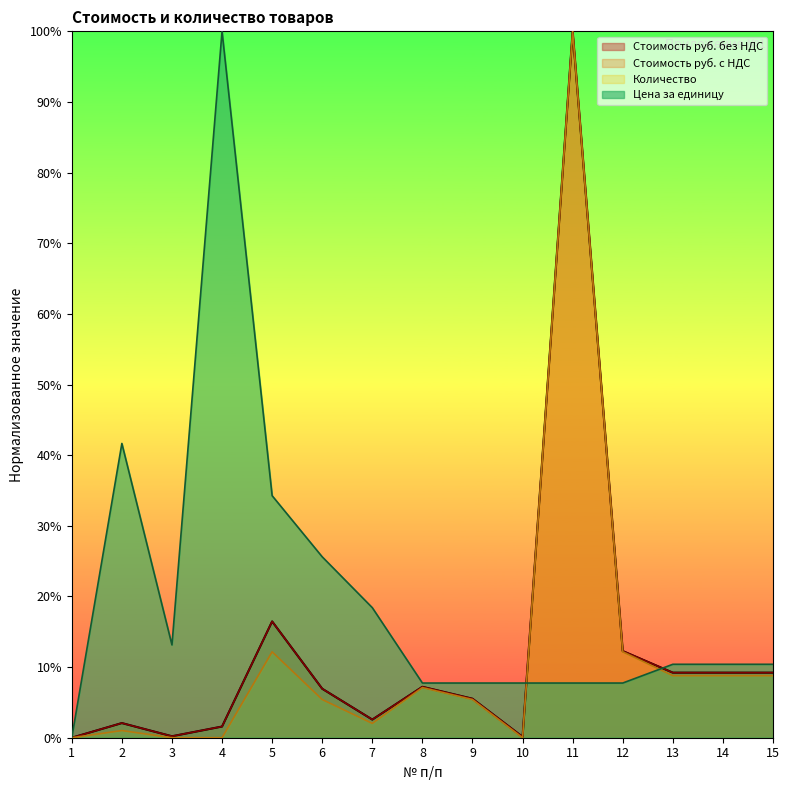

Is it true that Стоимость руб. с НДС equals 4.5 at 7?

False